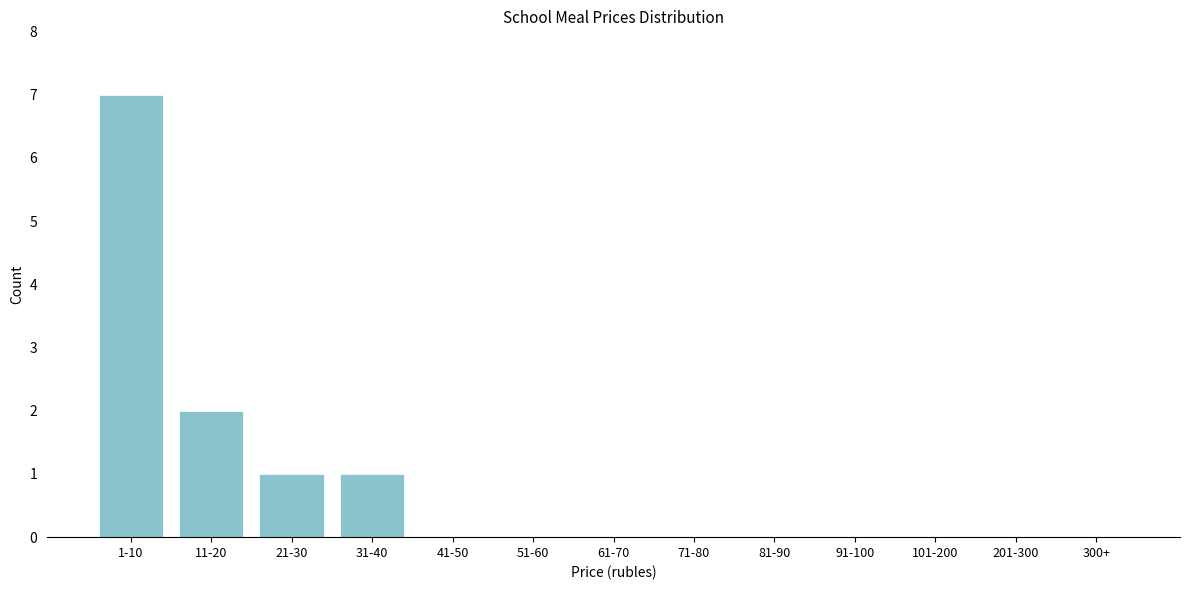

Reading left to right, extract all data points from this chart.

1-10=7	11-20=2	21-30=1	31-40=1	41-50=0	51-60=0	61-70=0	71-80=0	81-90=0	91-100=0	101-200=0	201-300=0	300+=0